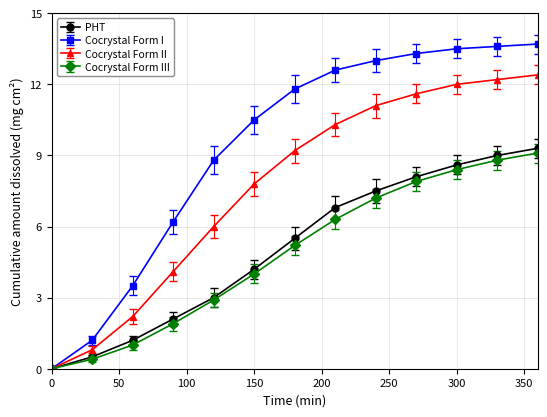

What is the value of the Cocrystal Form III point at the 3rd from the left?

1.0